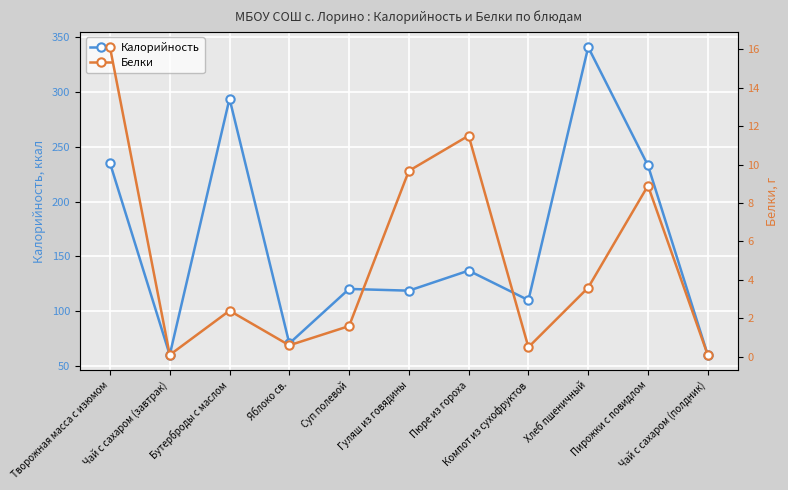

What is the value of the Белки point at the 5th from the left?

1.6